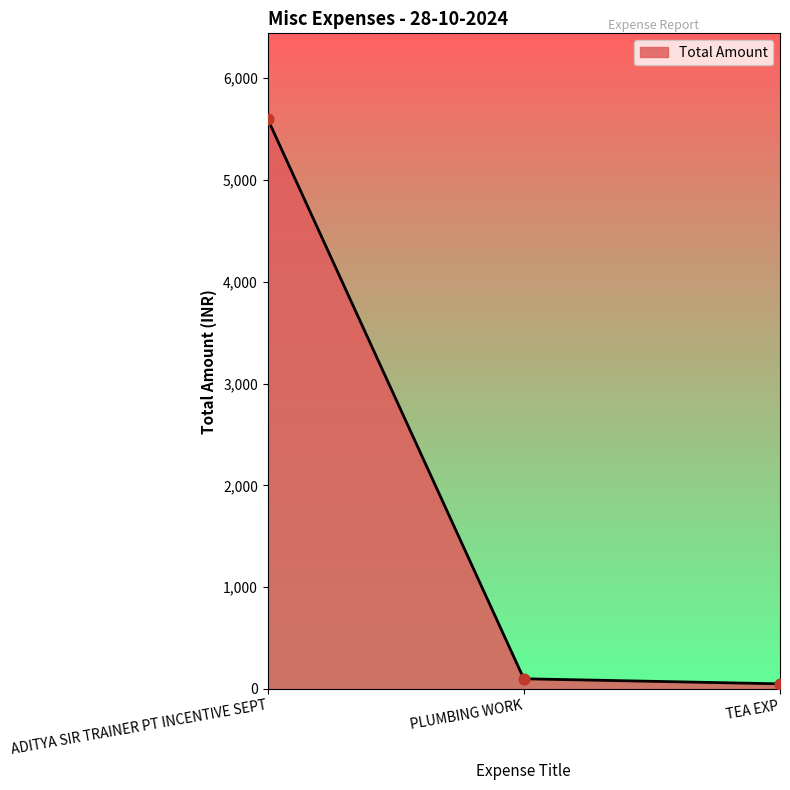

What is the change in value from ADITYA SIR TRAINER PT INCENTIVE SEPT to TEA EXP?

-5550